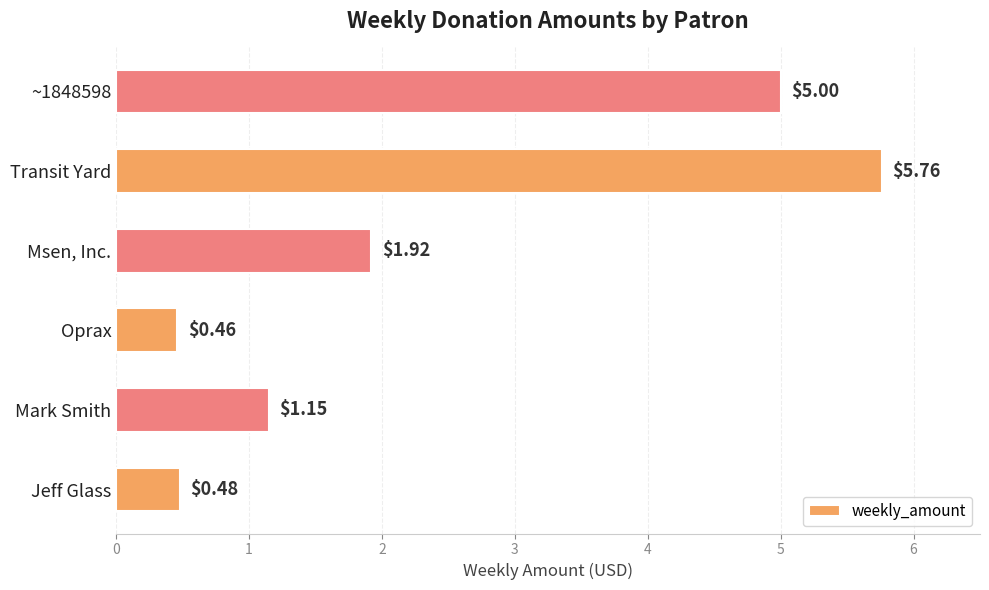

Count the number of values greater than 1.

4